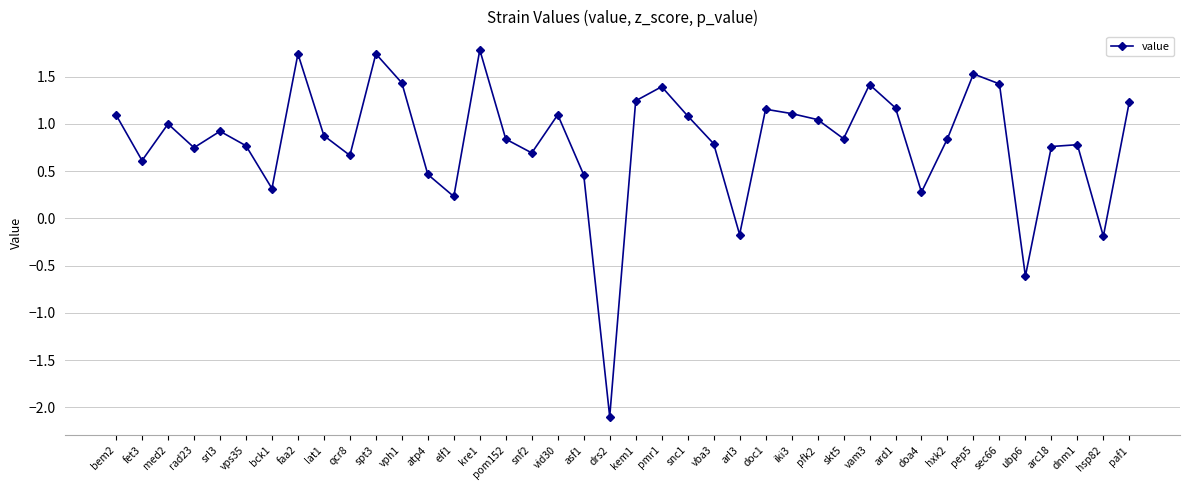

Which label corresponds to the smallest value in the chart?

drs2